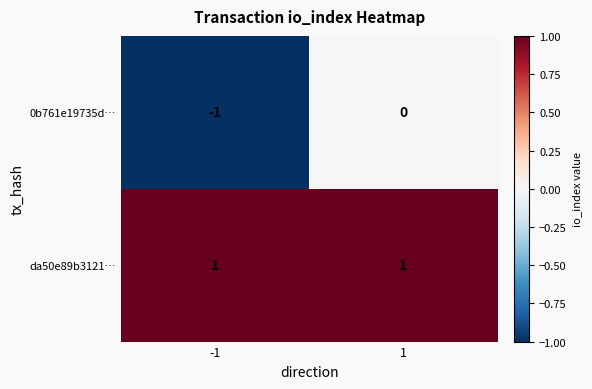

Which series has the widest spread of values?

0b761e19735d…